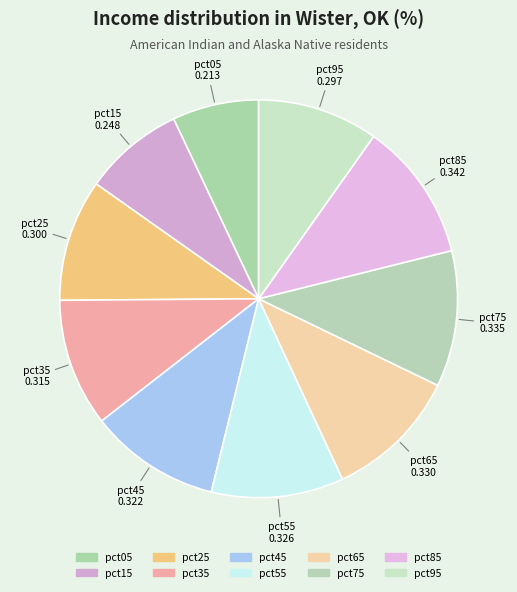

To the nearest percent, what is the combined percentage of pct25 and pct45?

21%